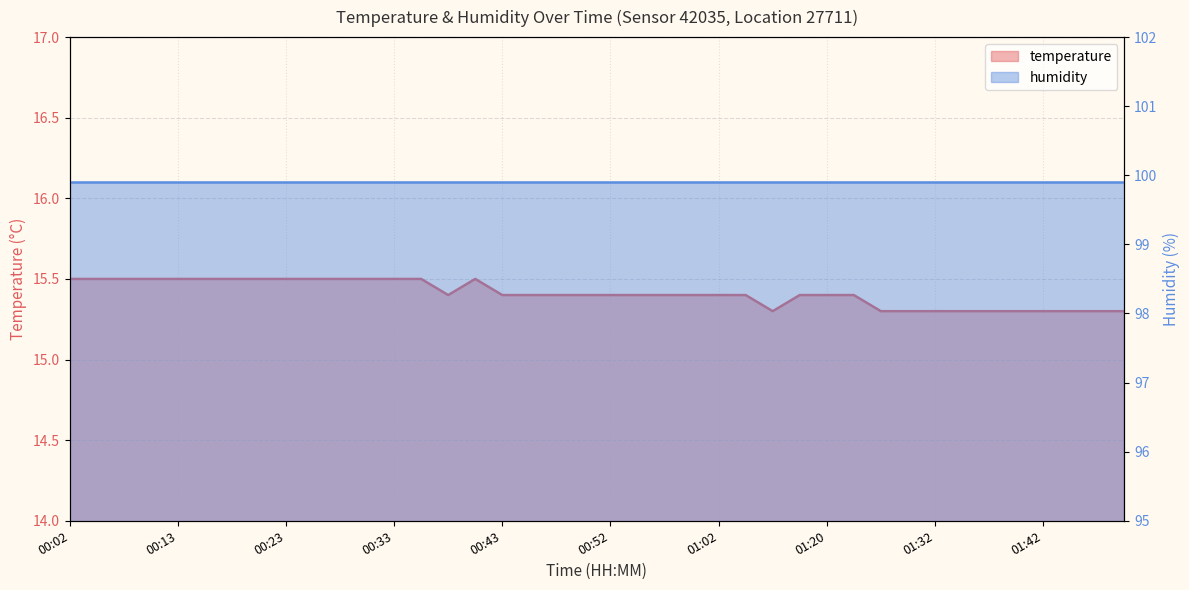

Where is the data nearest to the value 15?

01:15